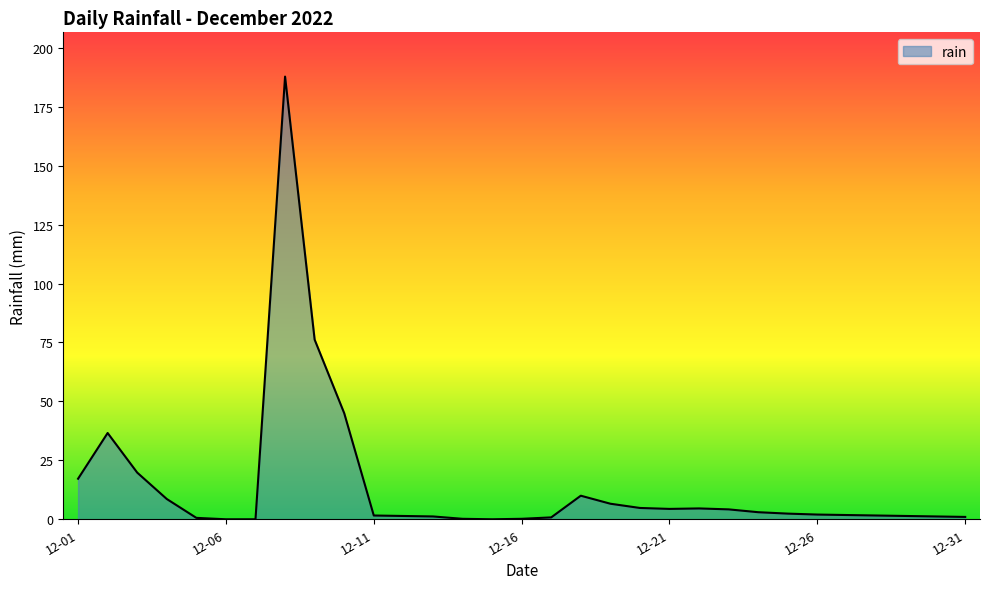

How many series are shown in this chart?

1